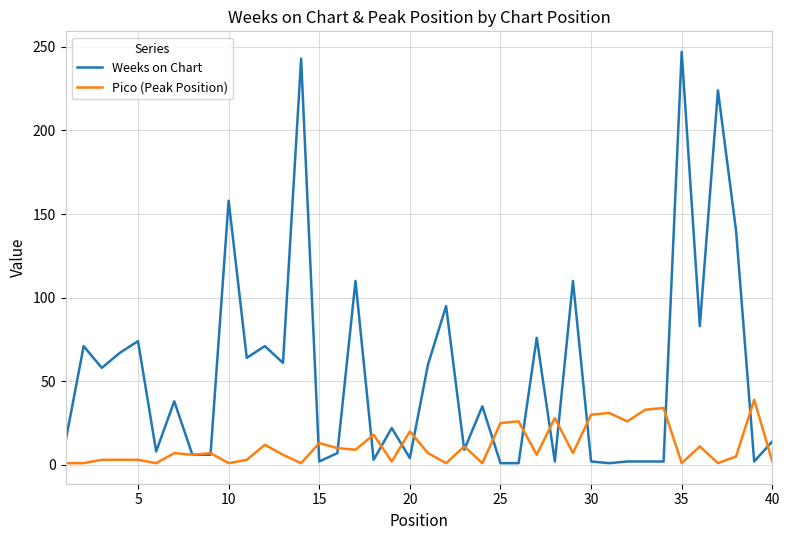

What is the sum of all Pico (Peak Position) values?

452